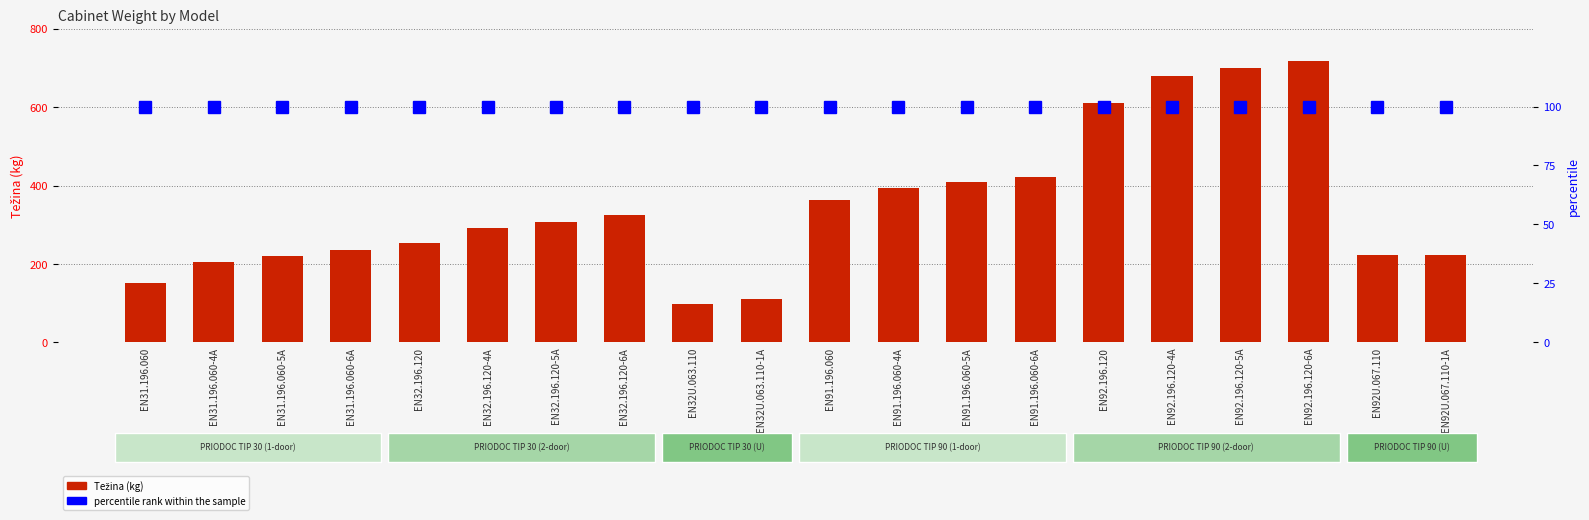

How many bars are there in each group?

2